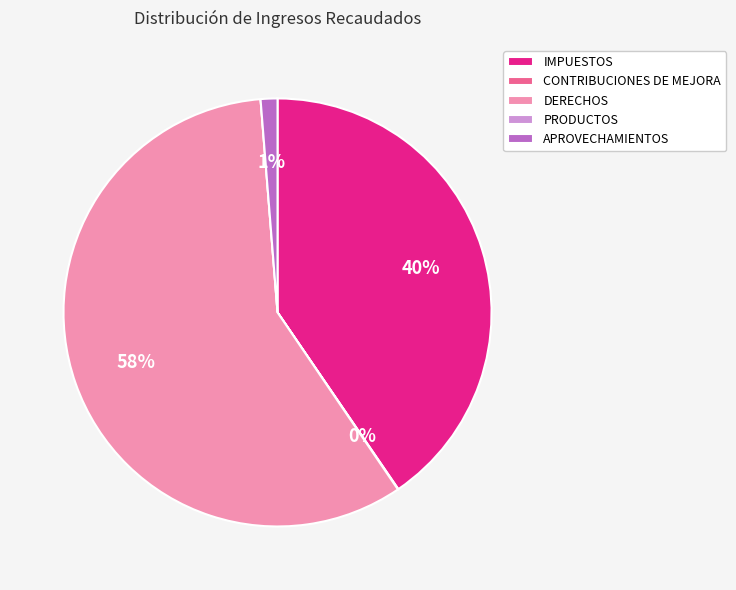

What is the largest slice in the pie chart?

DERECHOS